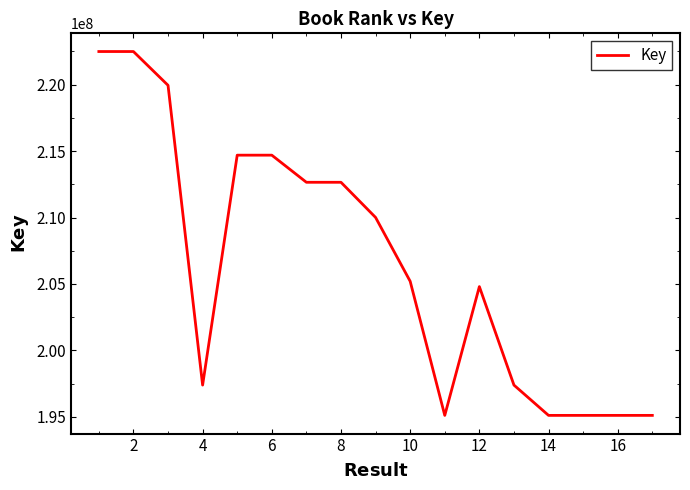

Is this an area chart (filled region under the line)?

No